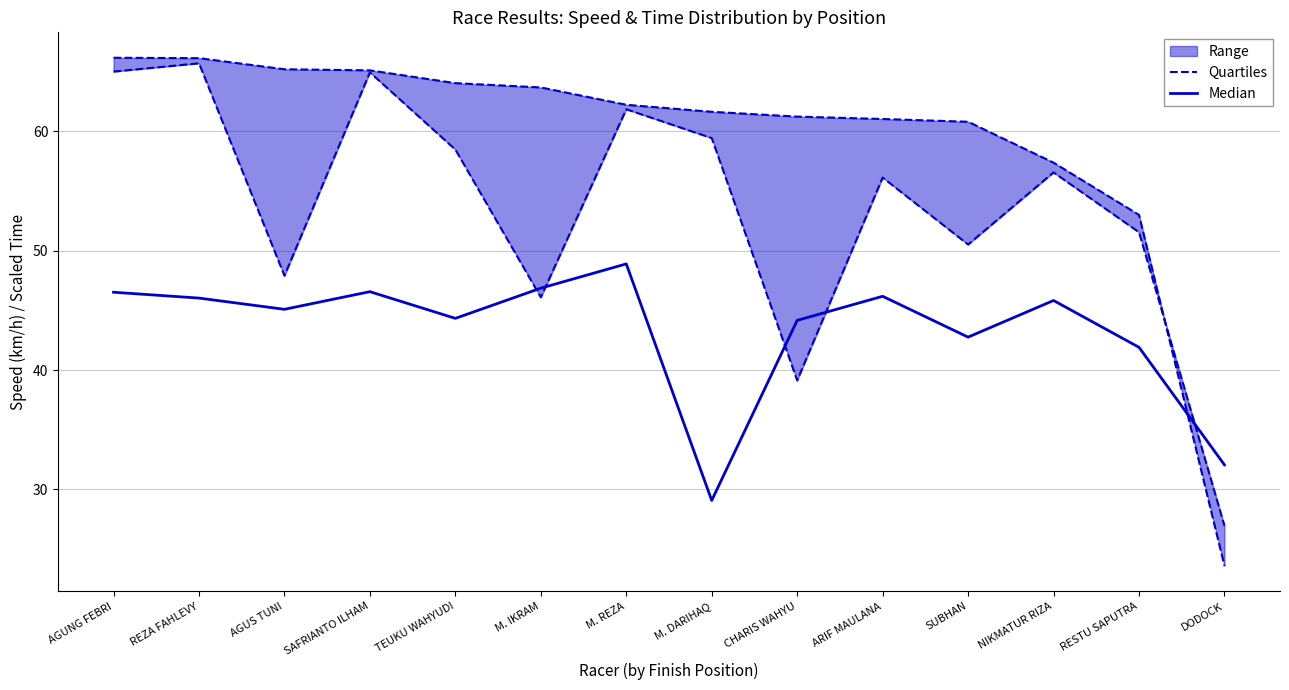

Which series has the largest total across all categories?

Quartiles